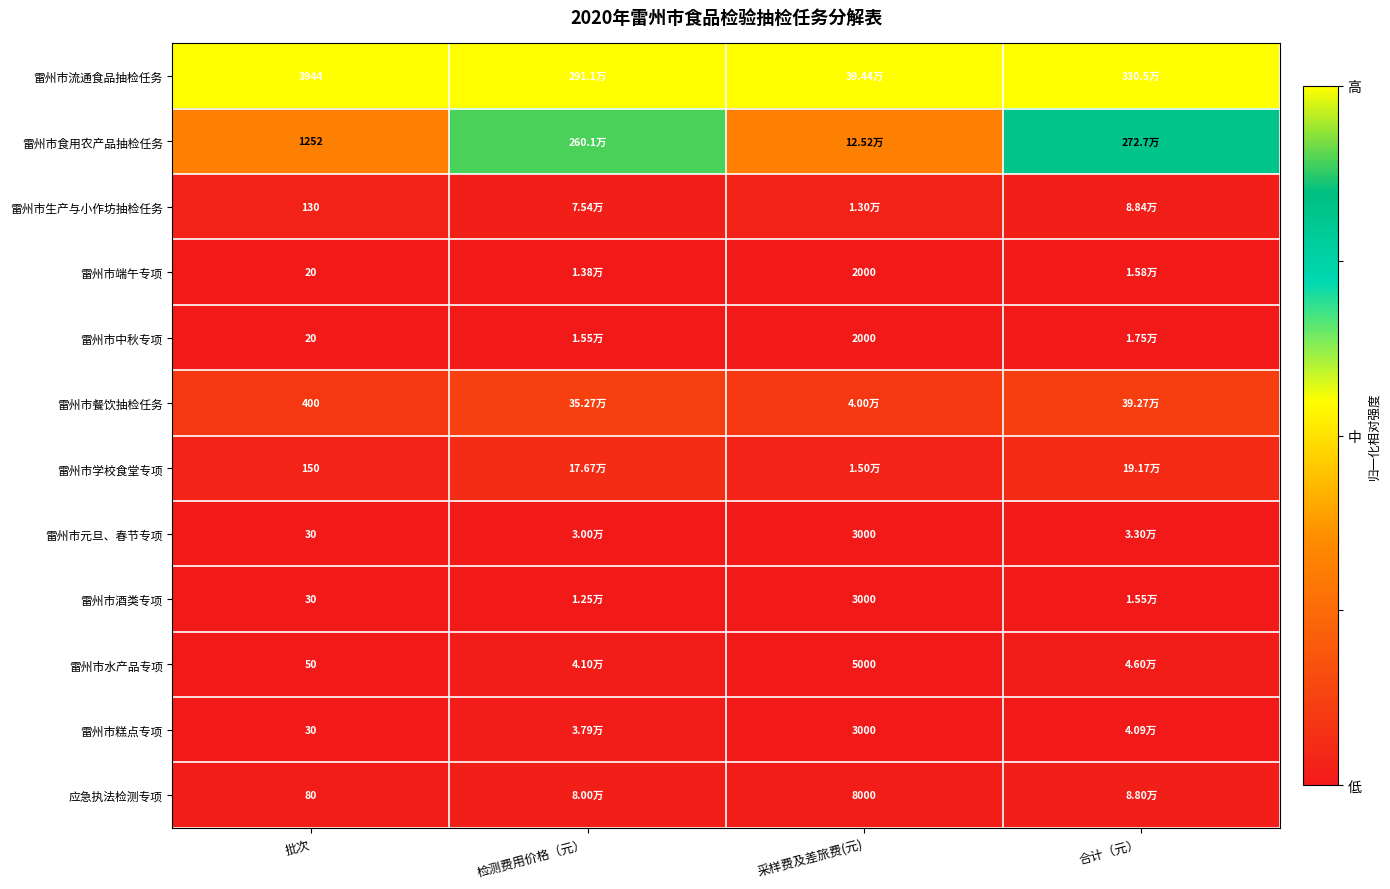

Which series has the largest range (max minus min)?

雷州市食用农产品抽检任务